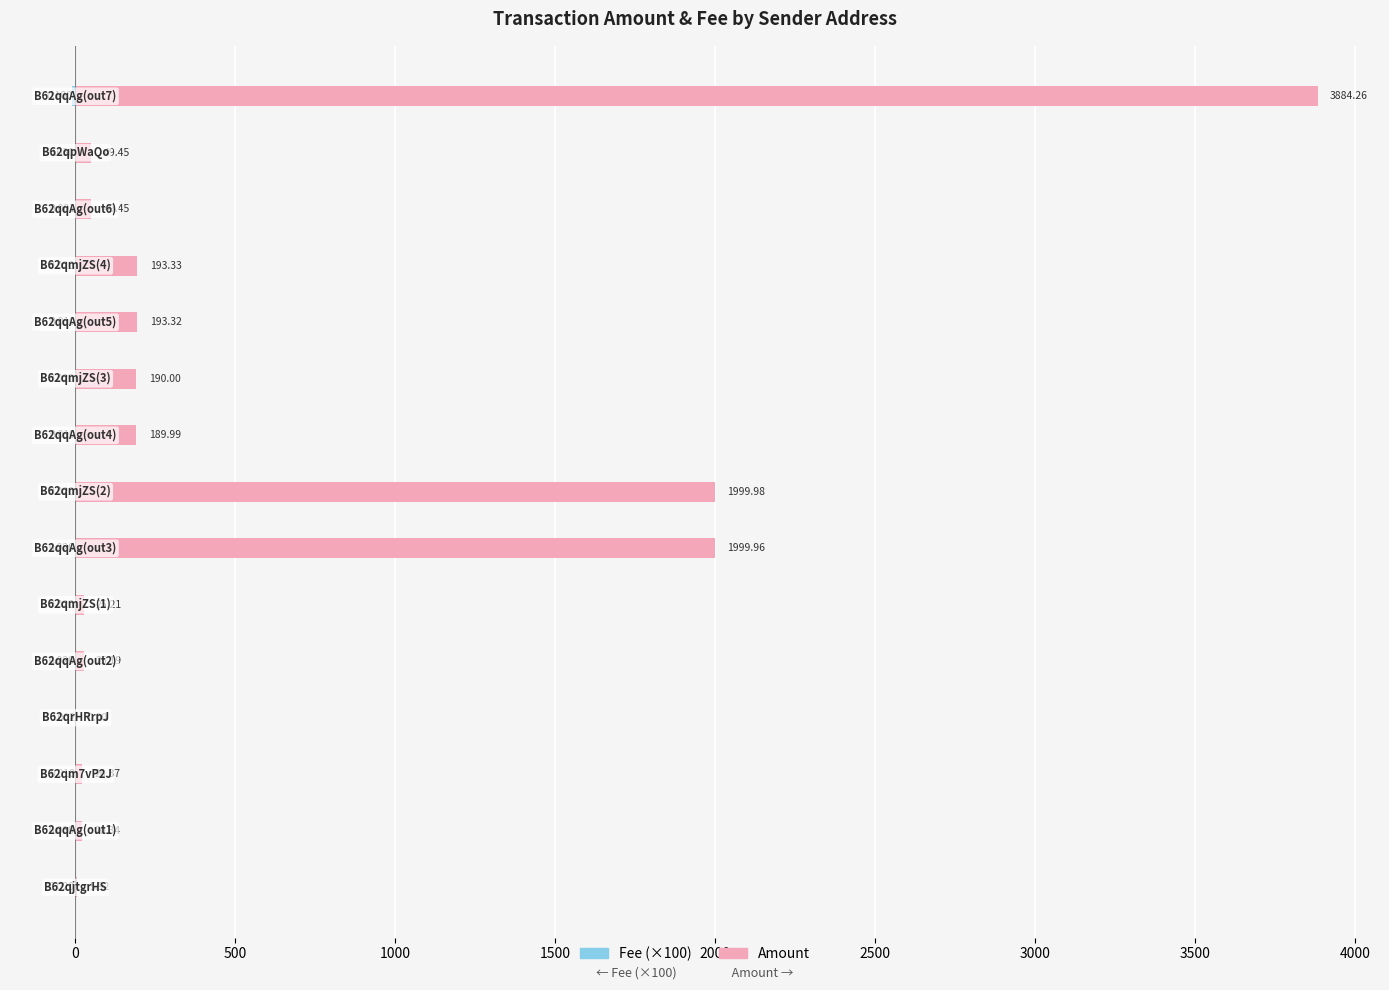

What is the difference between the second highest and minimum values in the Amount series?

2000.0